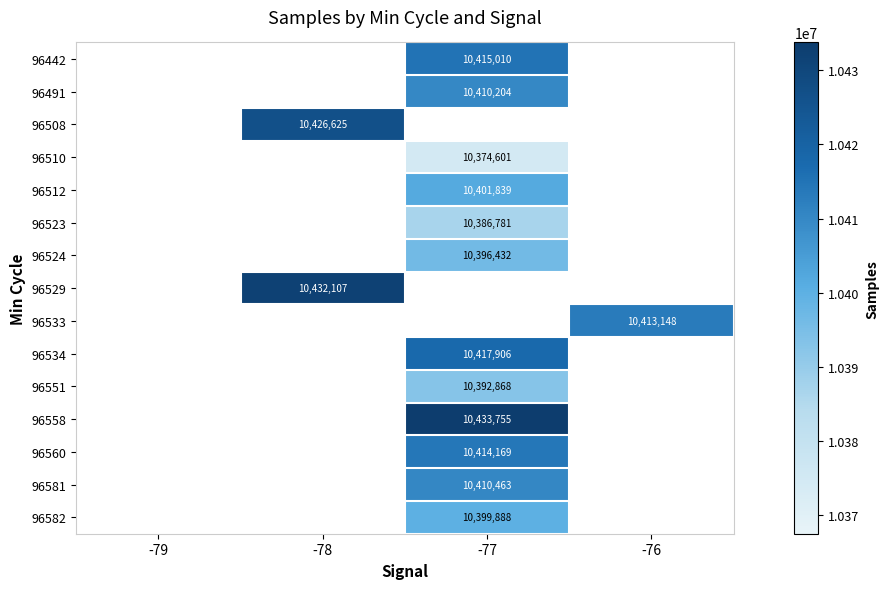

The value of 96524 at -77 is 10396432. True or false?

True